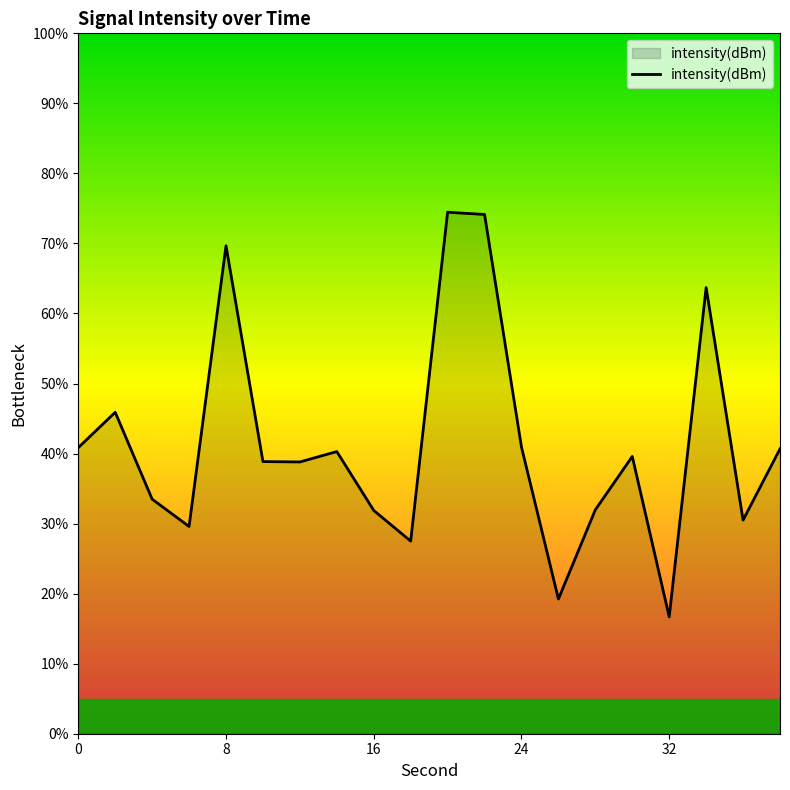

What is the maximum value shown in the chart?

74.5